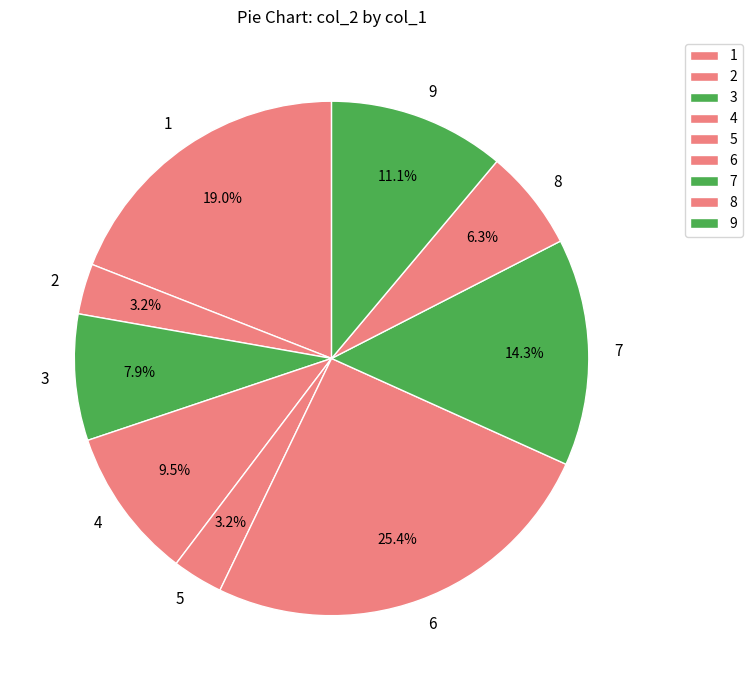

Is 6 the majority of the pie?

No